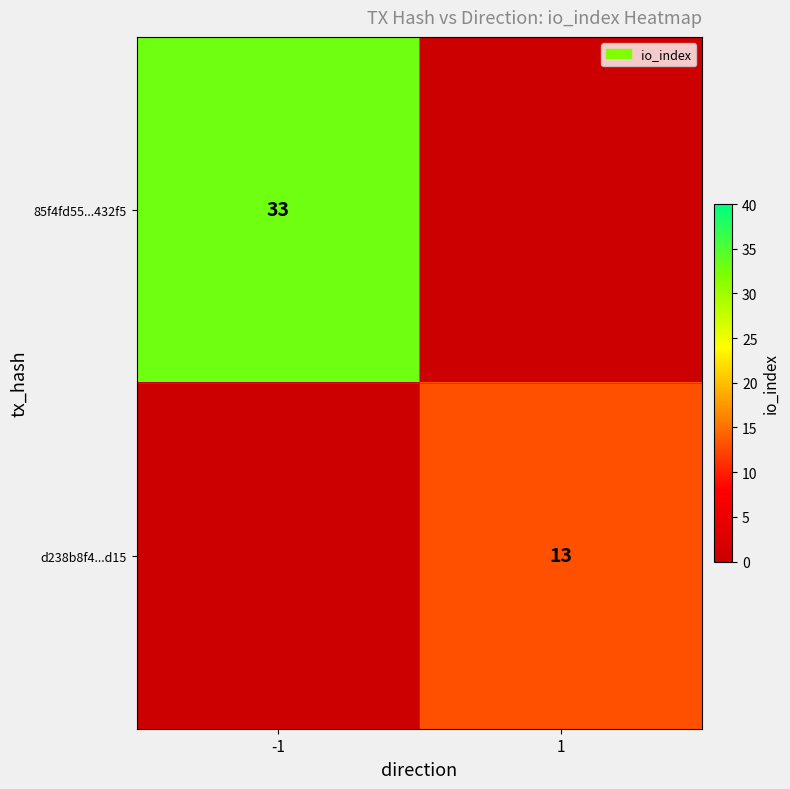

The d238b8f4...d15 series shows 8 at 1. True or false?

False